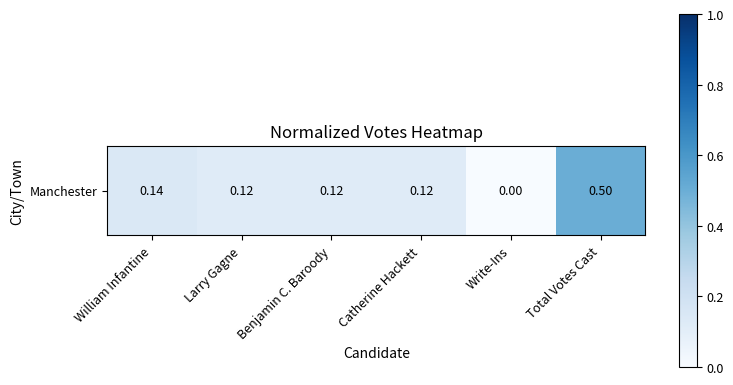

List the labels in order of value, smallest first.

Write-Ins, Catherine Hackett, Benjamin C. Baroody, Larry Gagne, William Infantine, Total Votes Cast